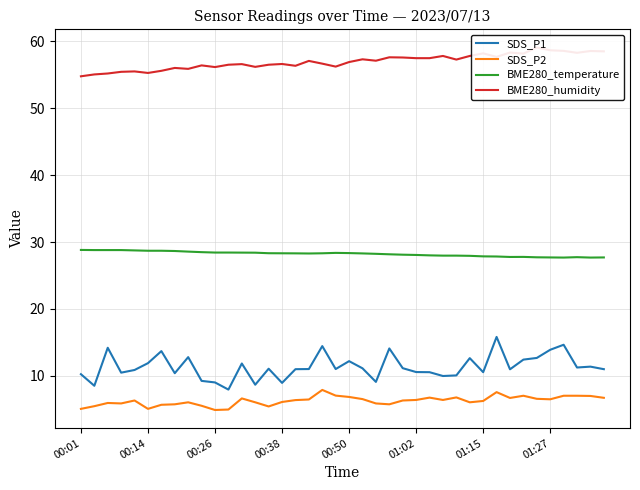

True or false: BME280_temperature and SDS_P2 intersect in this chart.

False